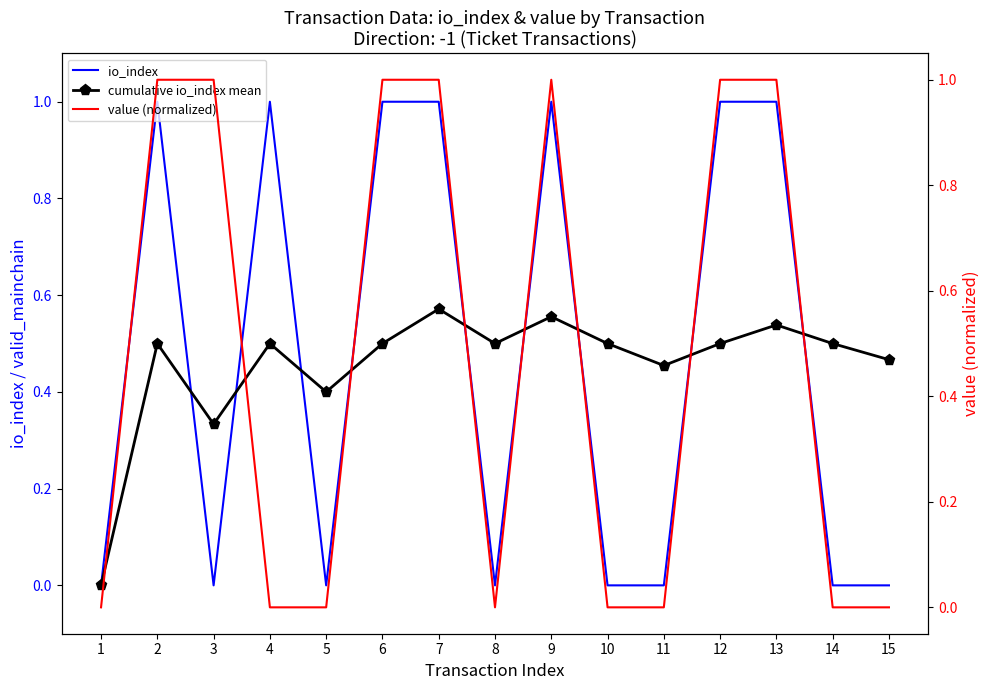

Rank the categories by cumulative io_index mean value from lowest to highest.

1, 3, 5, 11, 15, 2, 4, 6, 8, 10, 12, 14, 13, 9, 7